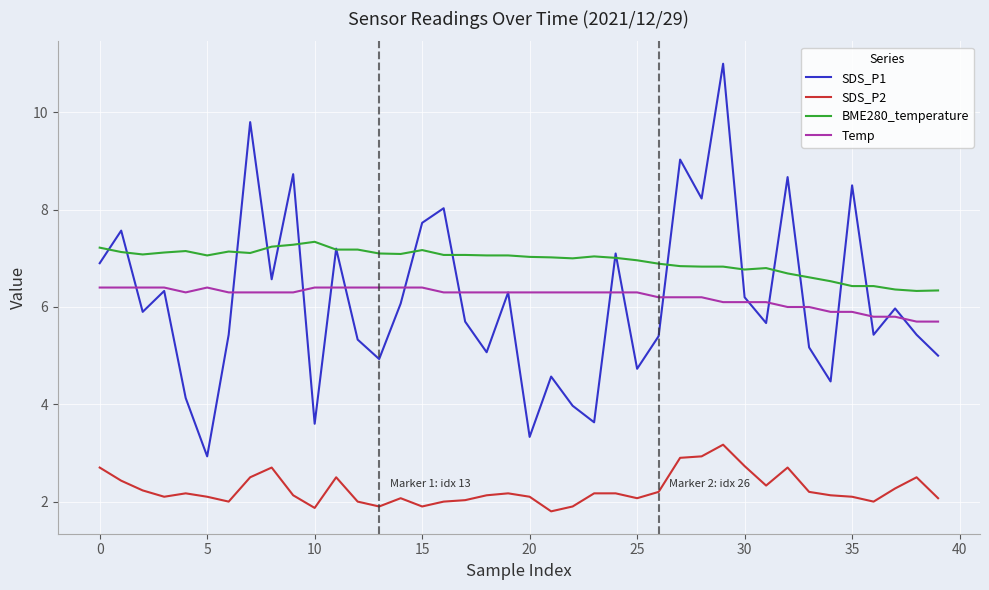

What is the average value of the BME280_temperature series?

6.9